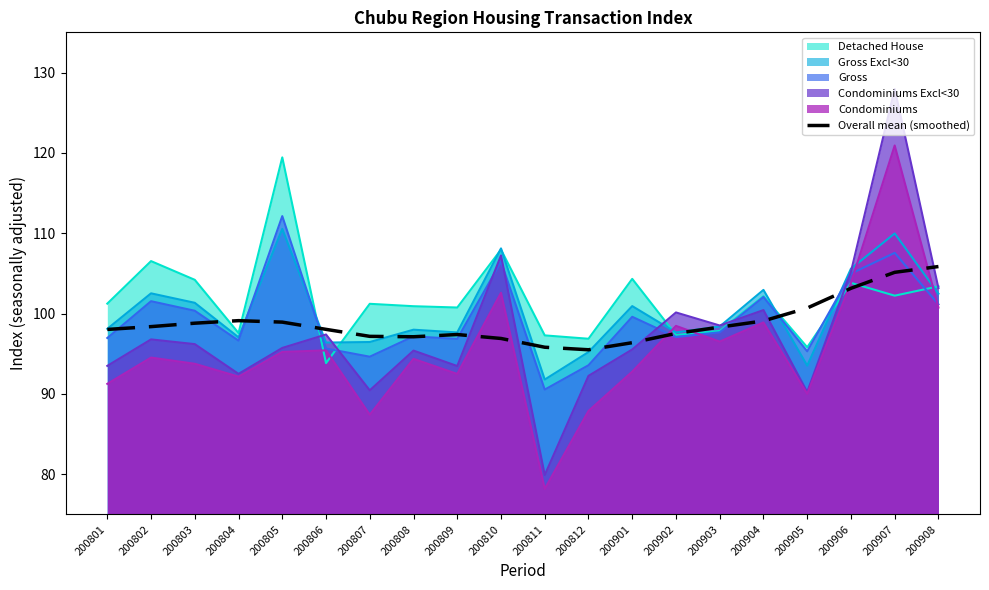

Reading left to right, transcribe all the data shown in this chart.

98.0	98.4	98.8	99.1	98.9	98.0	97.2	97.1	97.4	96.9	95.8	95.5	96.4	97.5	98.3	99.1	100.7	103.1	105.1	105.8